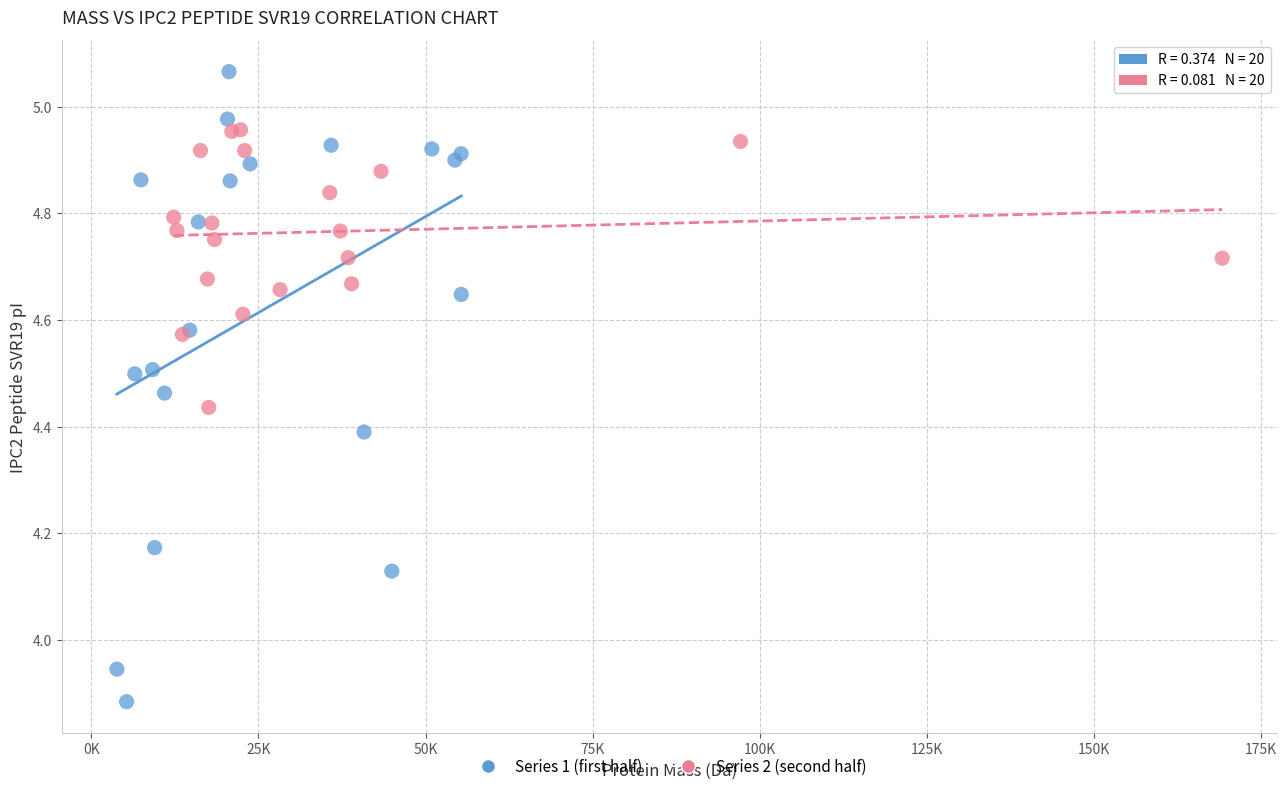

Which series contains the highest Y value?

Series 1 (first half)